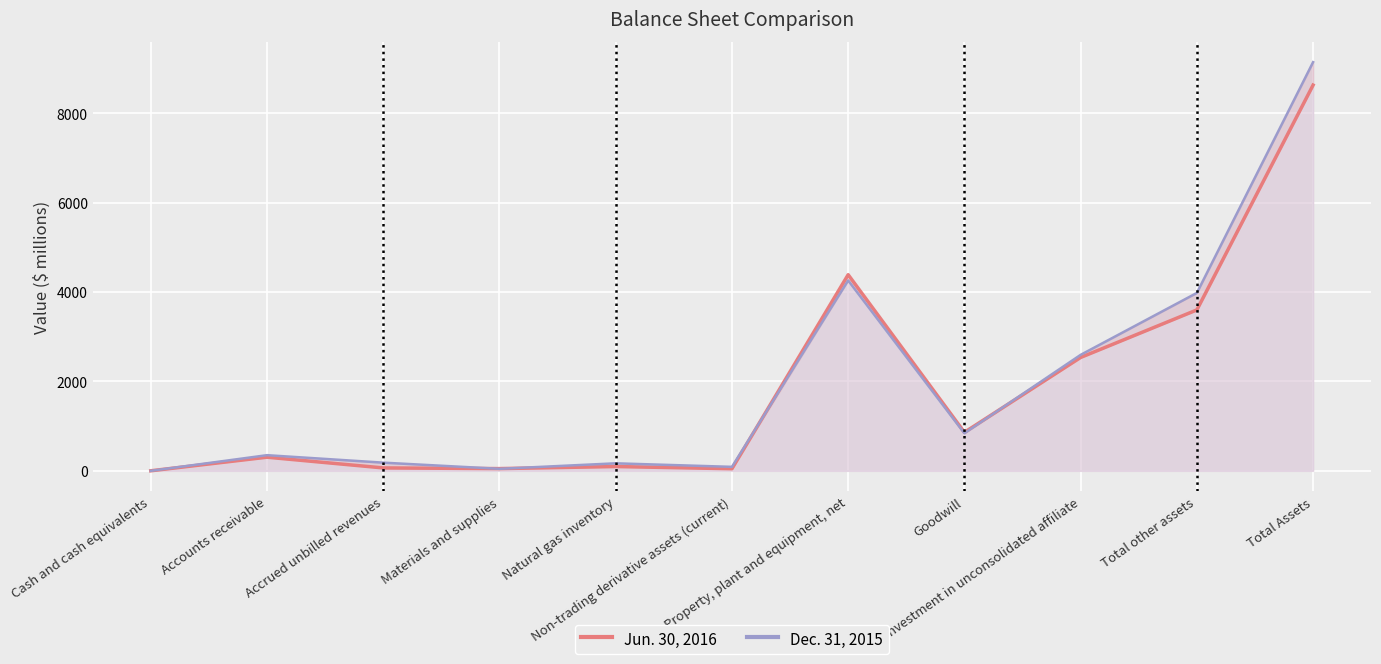

The value of Jun. 30, 2016 at Property, plant and equipment, net is 4387. True or false?

True